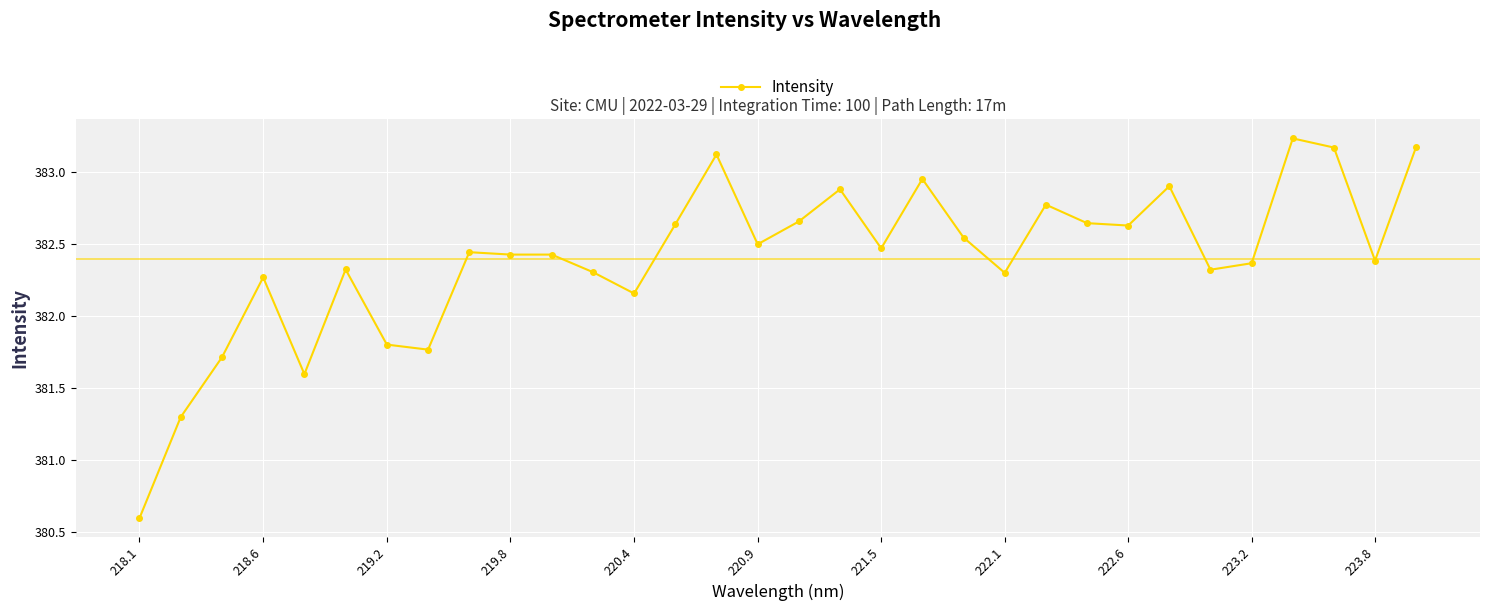

What is the sum of all values?

12236.7